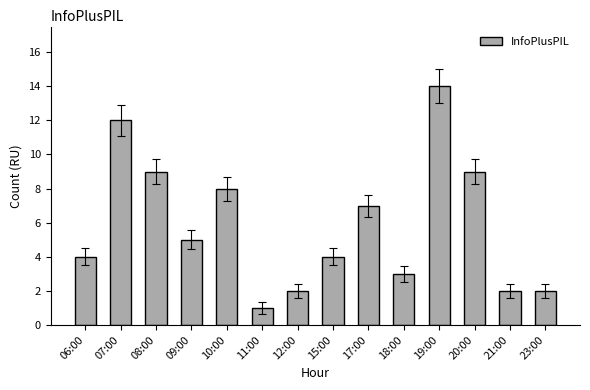

Is it true that the value at 06:00 is 7?

False